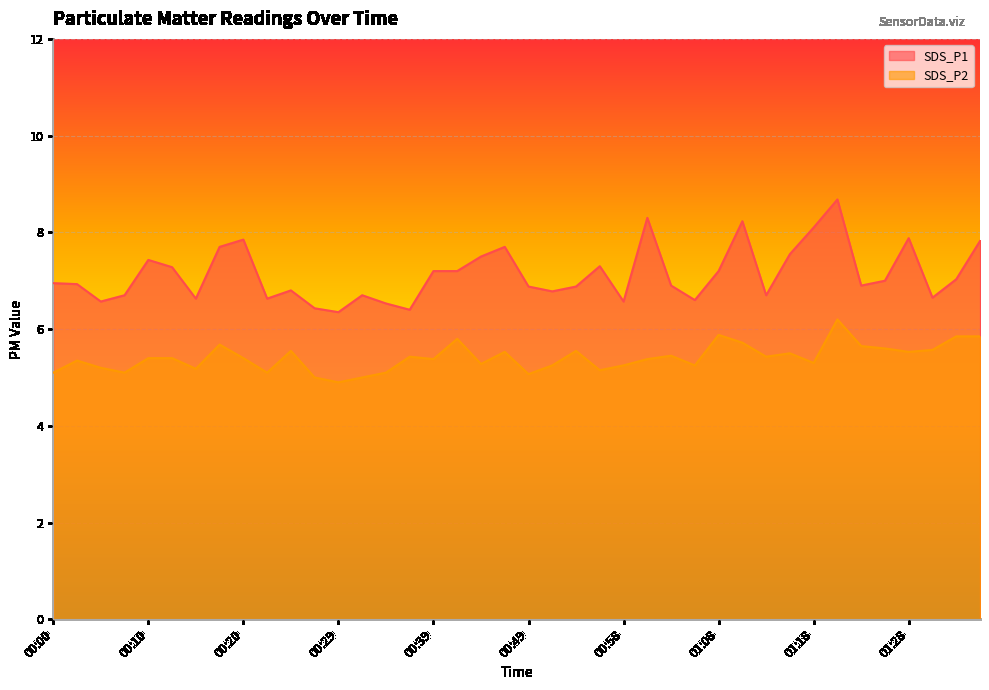

What is the difference between the maximum and minimum values in the SDS_P2 series?

1.3